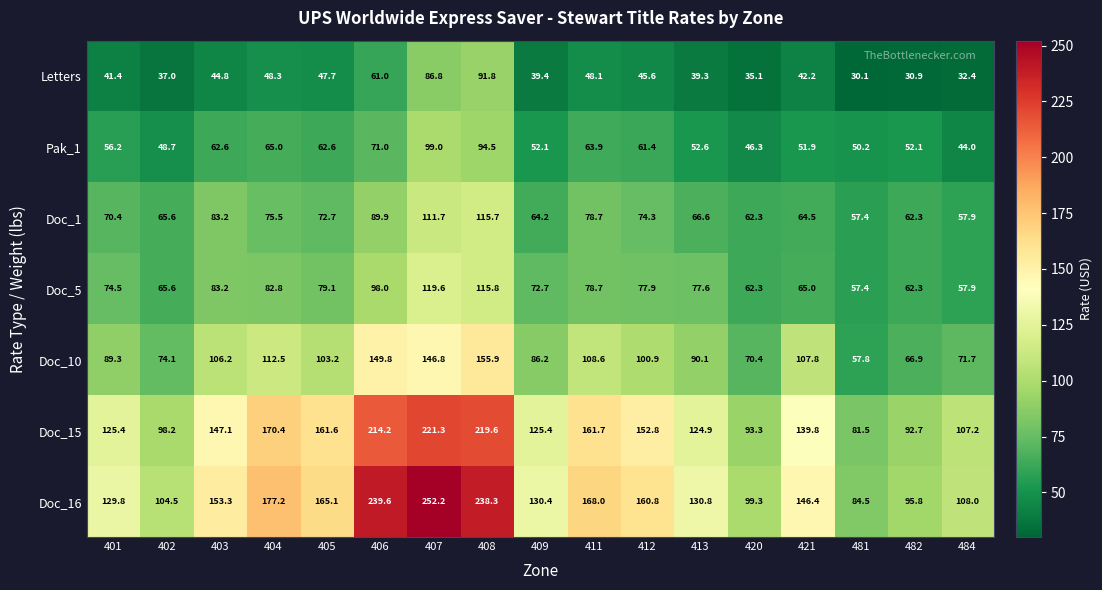

Count the number of categories in the chart.

17